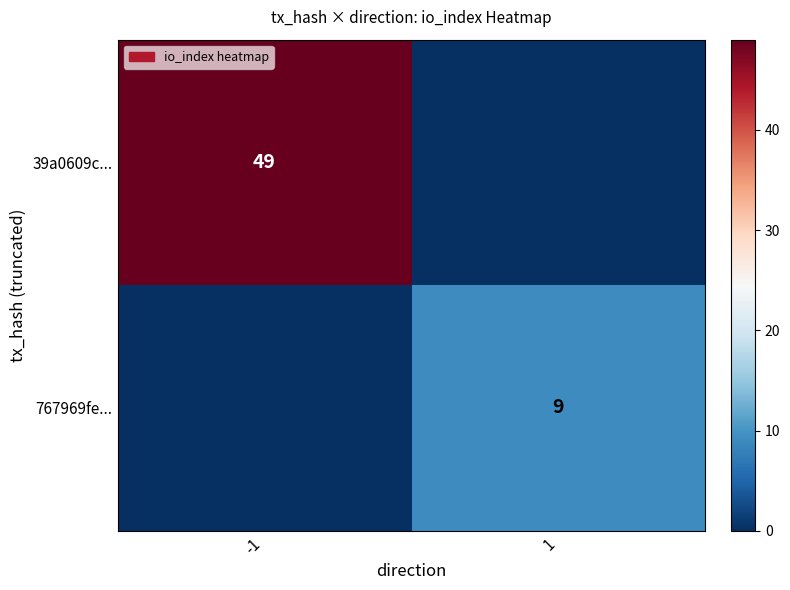

True or false: 767969fe... has a value of 3 at 1.

False